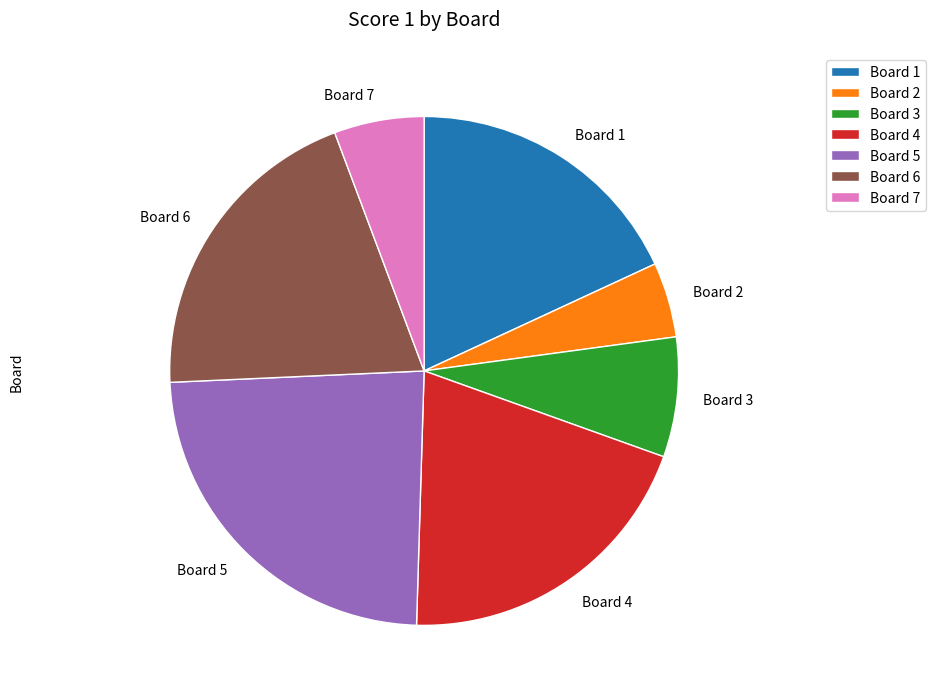

Approximately how many times larger is the value at Board 4 compared to Board 2?

4.2